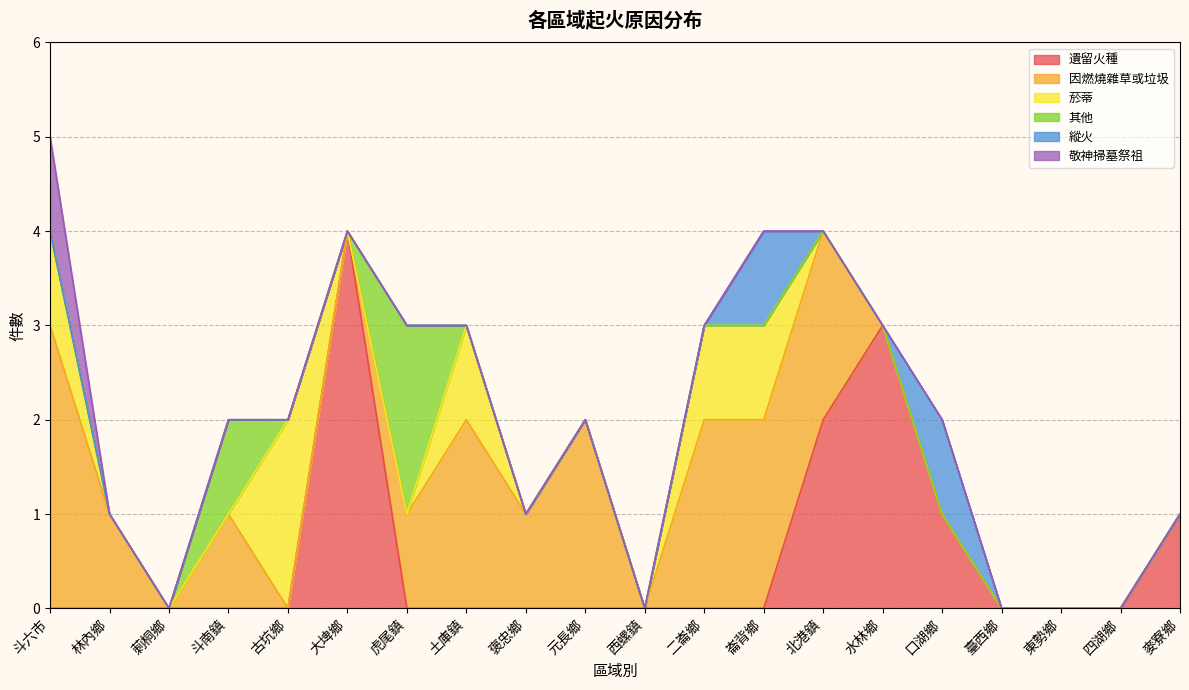

The 因燃燒雜草或垃圾 series shows 0 at 臺西鄉. True or false?

True